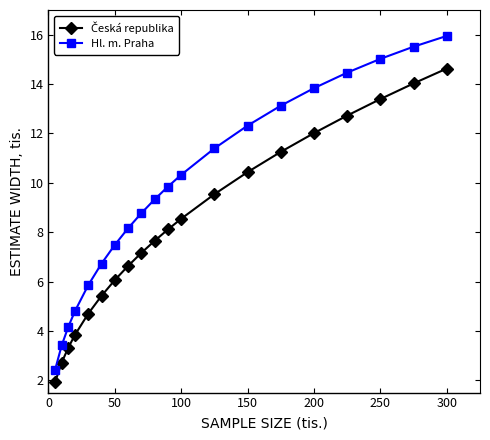

How many data points does each series have?

20